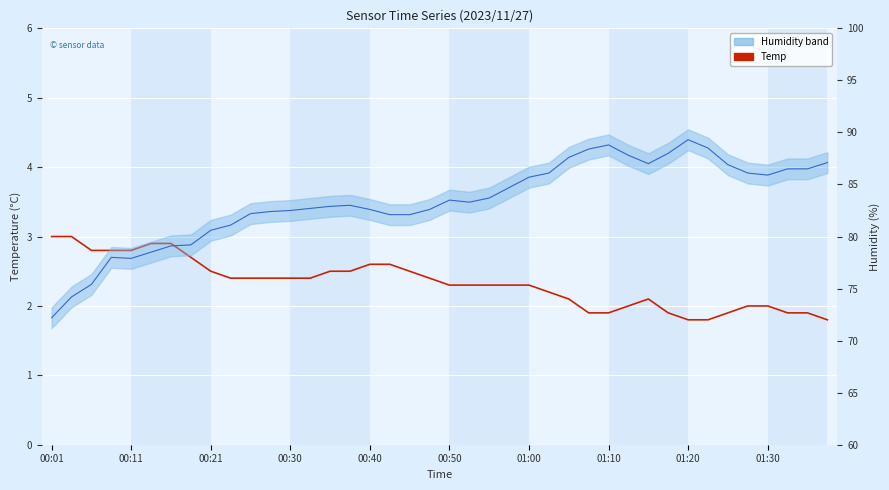

Is this an area chart (filled region under the line)?

No